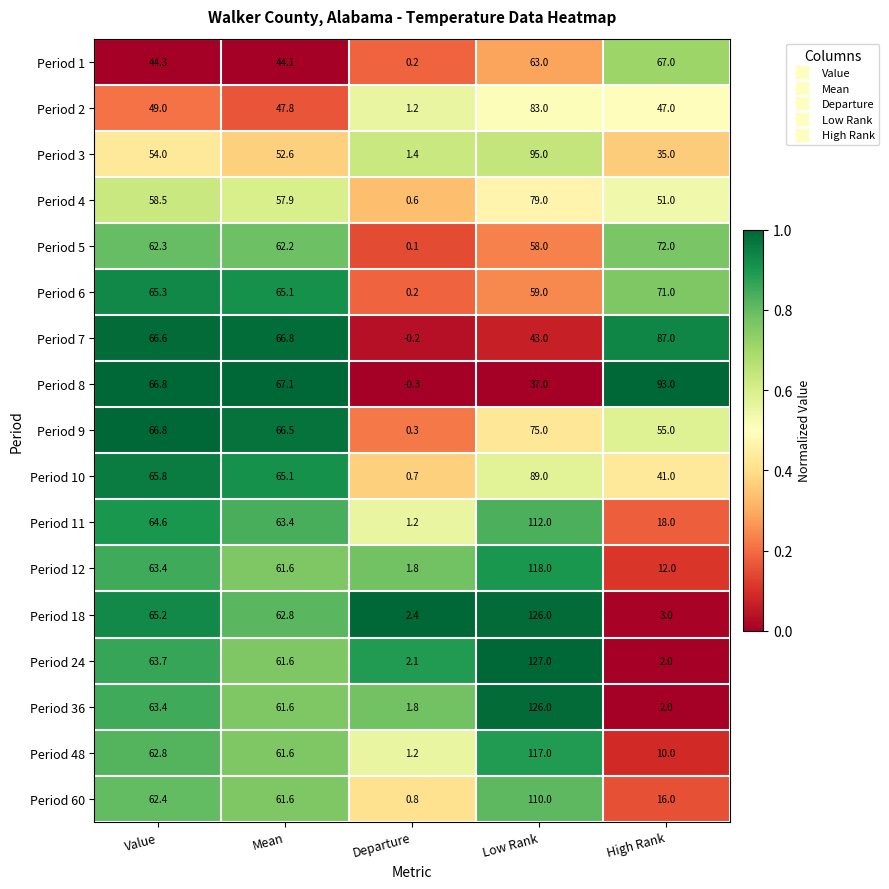

Rank the categories by Period 5 value from lowest to highest.

Departure, Low Rank, Mean, Value, High Rank